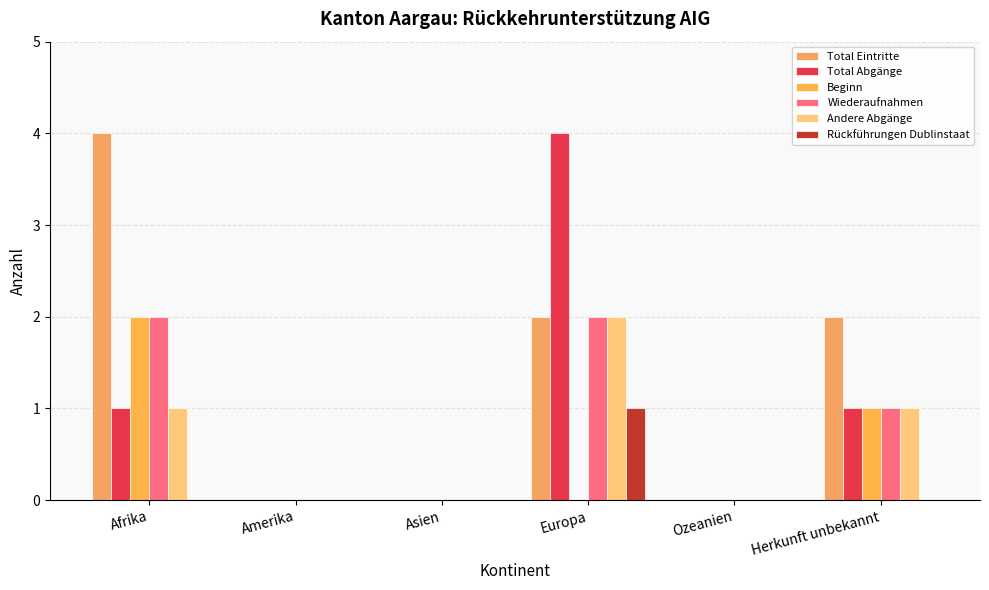

Reading left to right, what are all the values shown in this chart?

Total Eintritte: Afrika=4	Amerika=0	Asien=0	Europa=2	Ozeanien=0	Herkunft unbekannt=2
Total Abgänge: Afrika=1	Amerika=0	Asien=0	Europa=4	Ozeanien=0	Herkunft unbekannt=1
Beginn: Afrika=2	Amerika=0	Asien=0	Europa=0	Ozeanien=0	Herkunft unbekannt=1
Wiederaufnahmen: Afrika=2	Amerika=0	Asien=0	Europa=2	Ozeanien=0	Herkunft unbekannt=1
Andere Abgänge: Afrika=1	Amerika=0	Asien=0	Europa=2	Ozeanien=0	Herkunft unbekannt=1
Rückführungen Dublinstaat: Afrika=0	Amerika=0	Asien=0	Europa=1	Ozeanien=0	Herkunft unbekannt=0